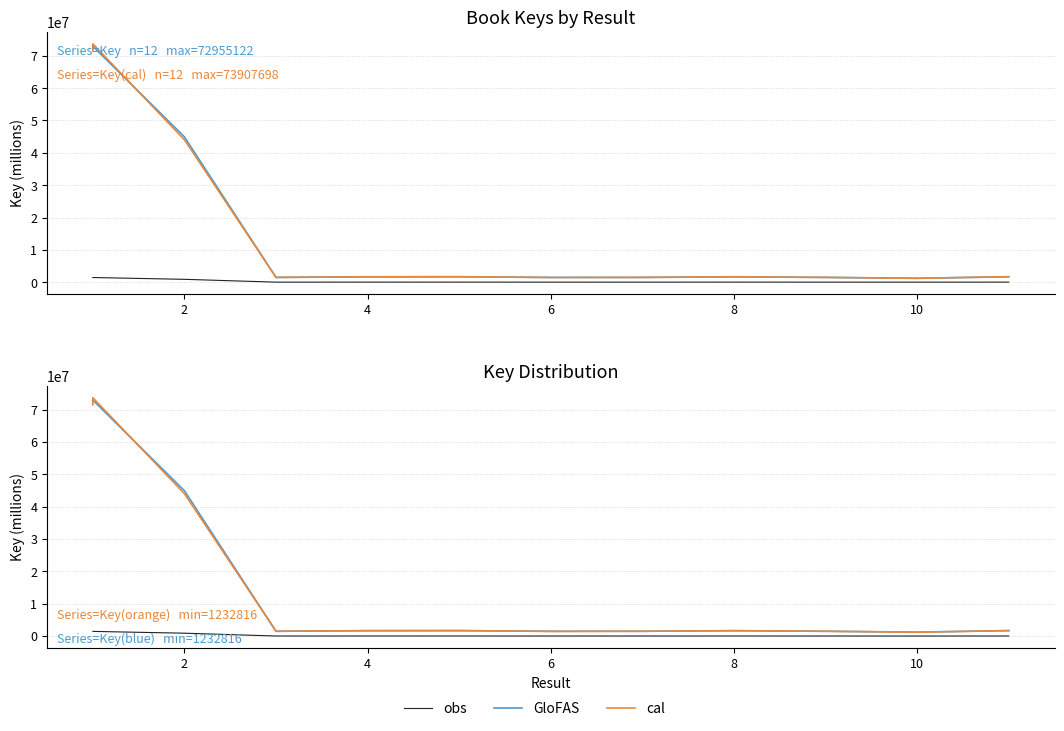

The obs series shows 836386.9 at 0. True or false?

False